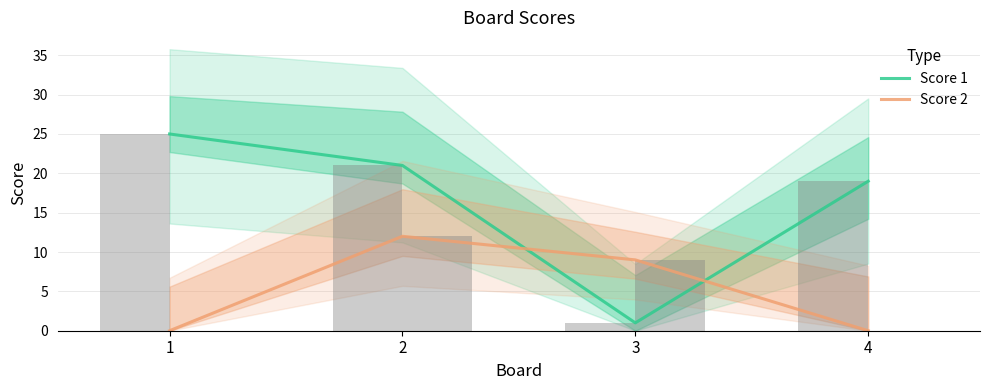

Which series has the widest spread of values?

Score 1